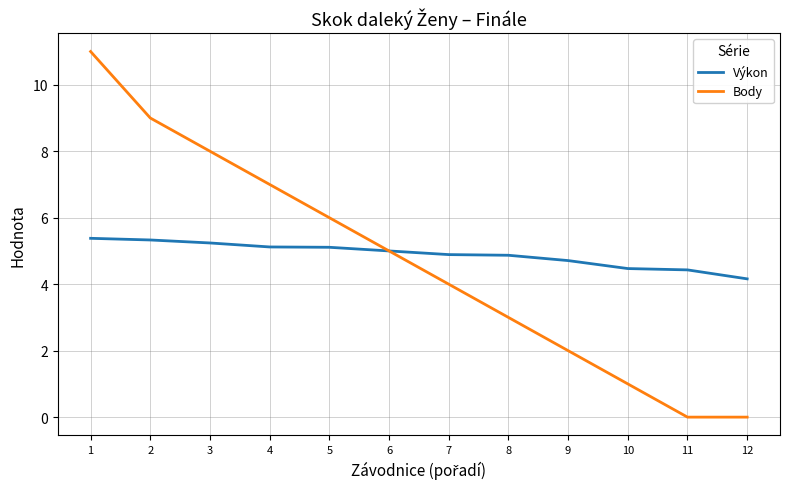

Rank the series by their average value, from lowest to highest.

Body, Výkon